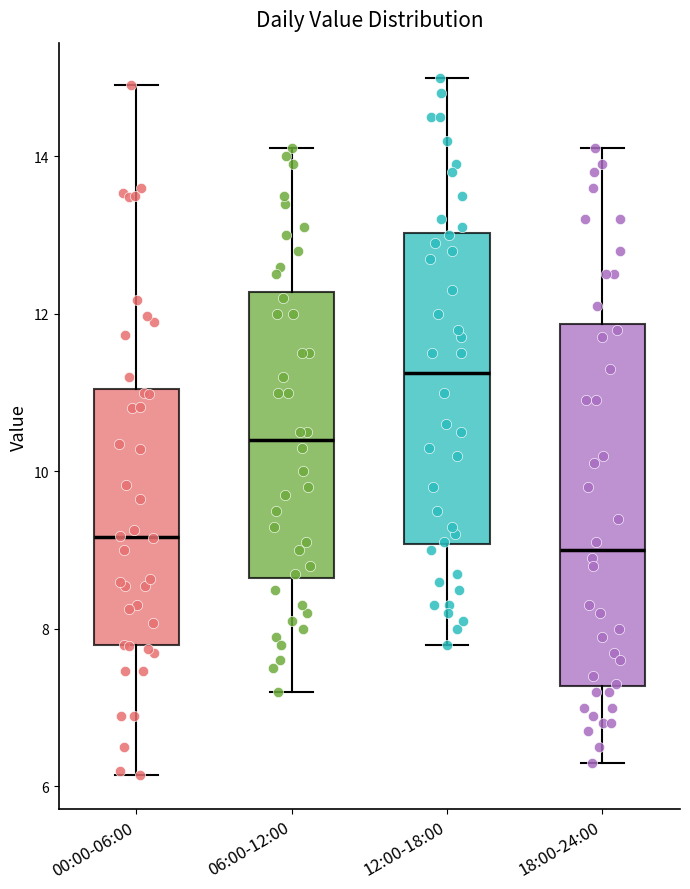

Reading left to right, transcribe this box plot: for each box, give where its median line is, the range the box spans, and where its two whiskers end, as read against the y-axis. The values are not printed on the chart, so give them approximately, as read against the axis.

00:00-06:00: median 9.2, box 7.8 to 11.0, whiskers 6.2 to 15.0
06:00-12:00: median 10.4, box 8.6 to 12.2, whiskers 7.2 to 14.2
12:00-18:00: median 11.2, box 9.0 to 13.0, whiskers 7.8 to 15.0
18:00-24:00: median 9.0, box 7.2 to 11.8, whiskers 6.4 to 14.2